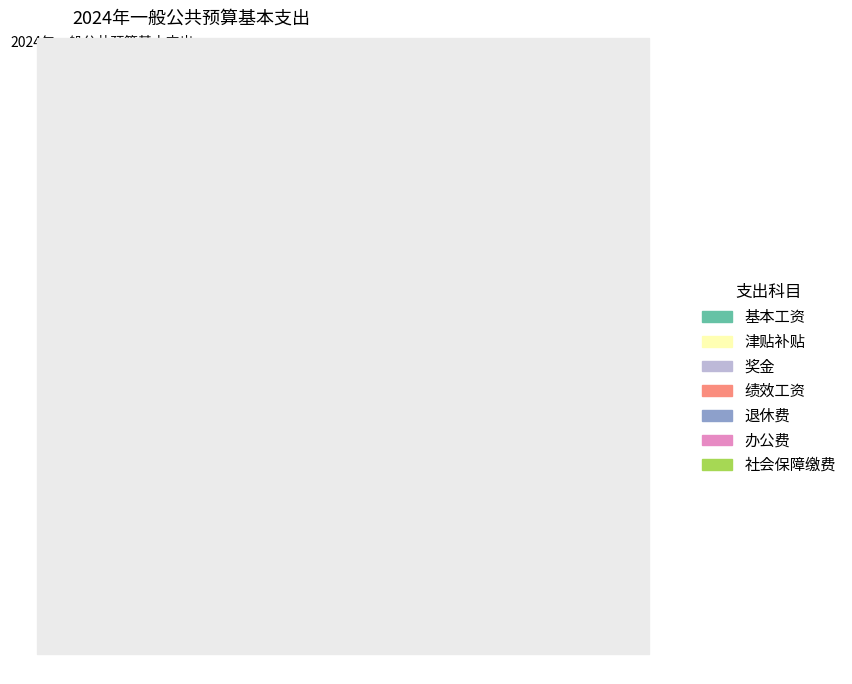

True or false: 基本工资 accounts for 73% of the total.

False